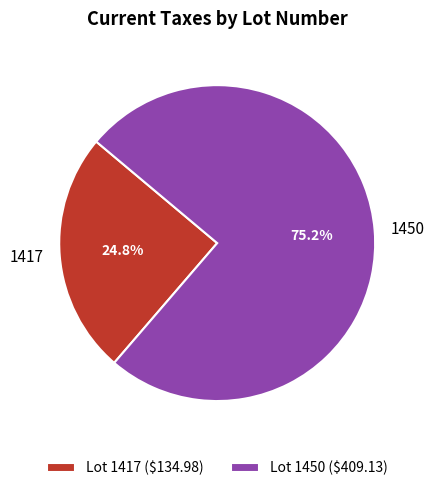

What percentage is NOT represented by Lot 1417 ($134.98)?

75.2%